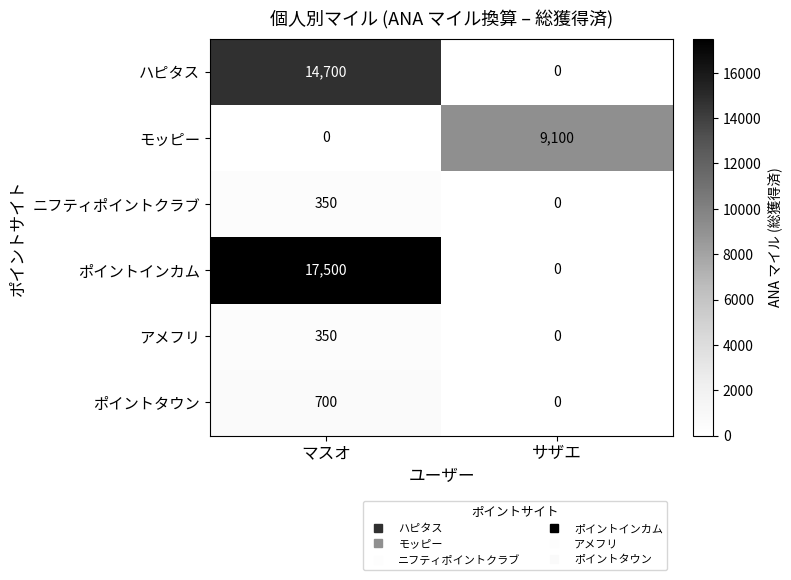

Is it true that アメフリ equals -178 at サザエ?

False